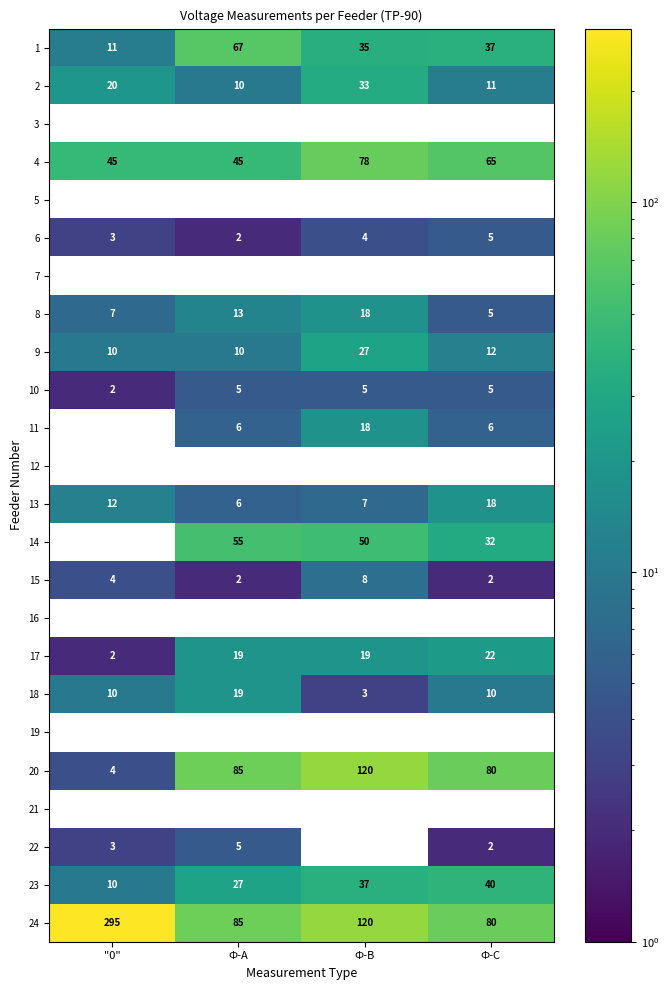

Rank the categories by 23 value from highest to lowest.

Ф-С, Ф-В, Ф-А, "0"